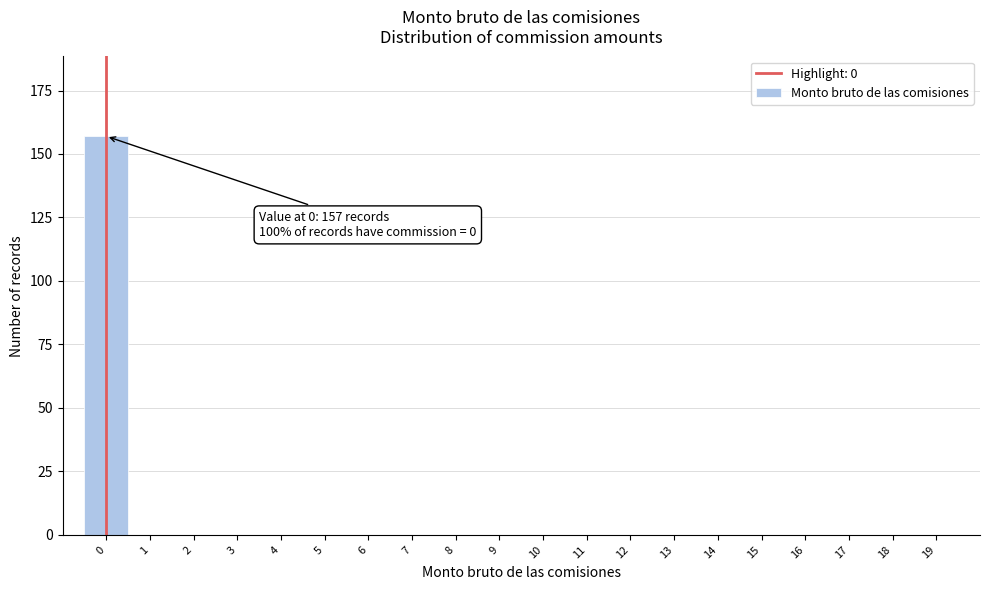

Reading left to right, transcribe all the data shown in this chart.

0=157	1=0	2=0	3=0	4=0	5=0	6=0	7=0	8=0	9=0	10=0	11=0	12=0	13=0	14=0	15=0	16=0	17=0	18=0	19=0